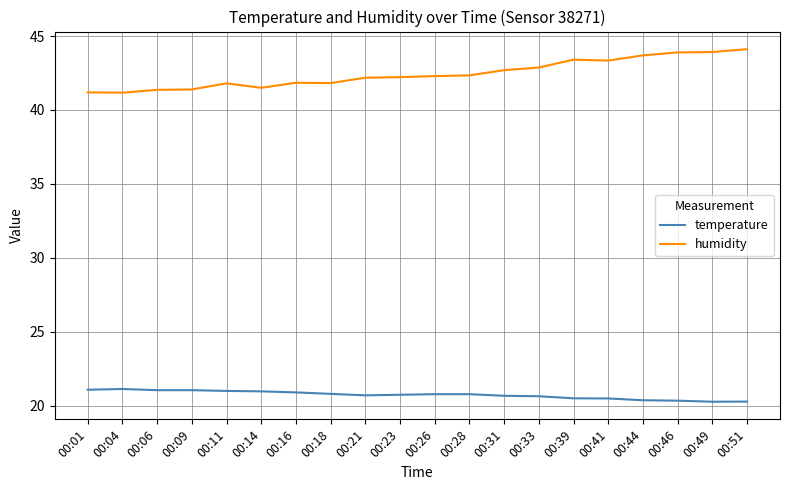

What is the average value of the humidity series?

42.5